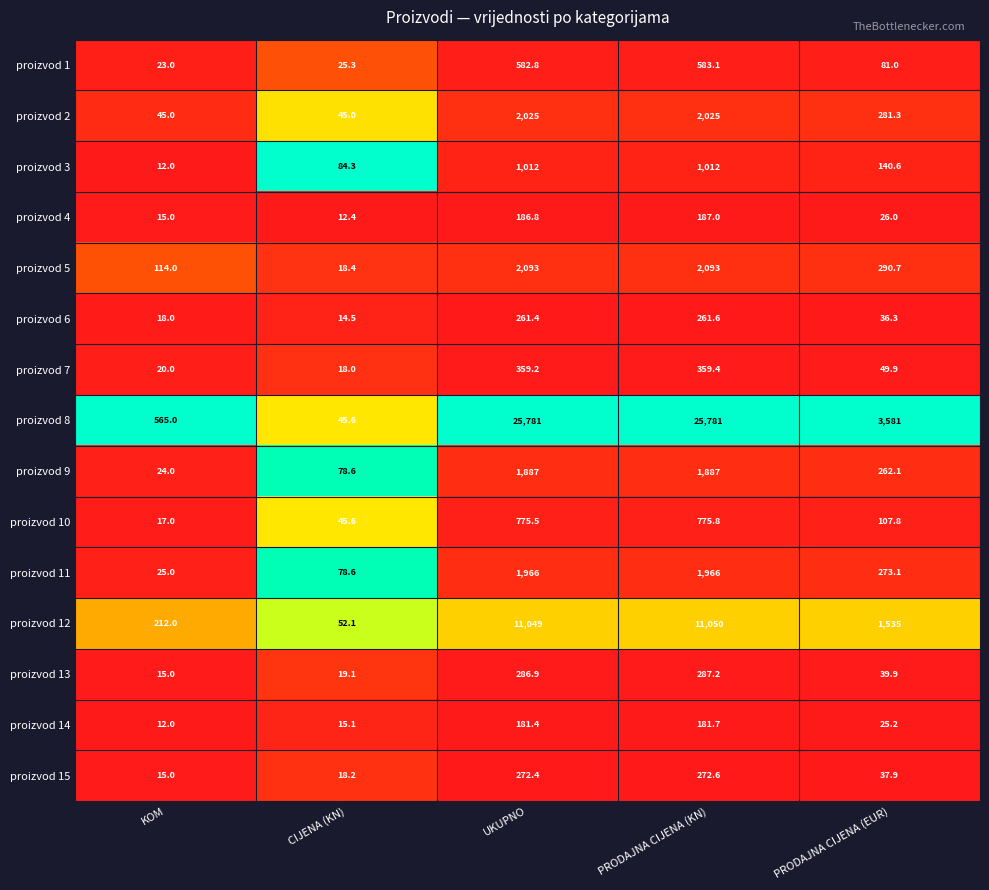

The value of proizvod 2 at KOM is 45.0. True or false?

True